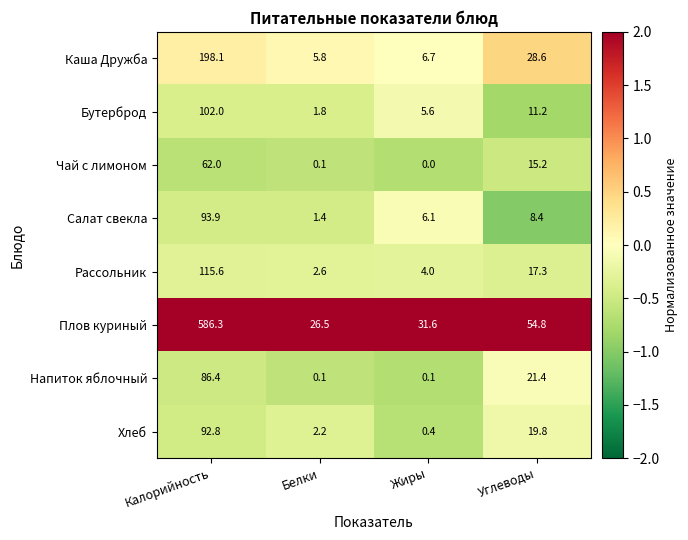

Which series has the largest total across all categories?

Плов куриный